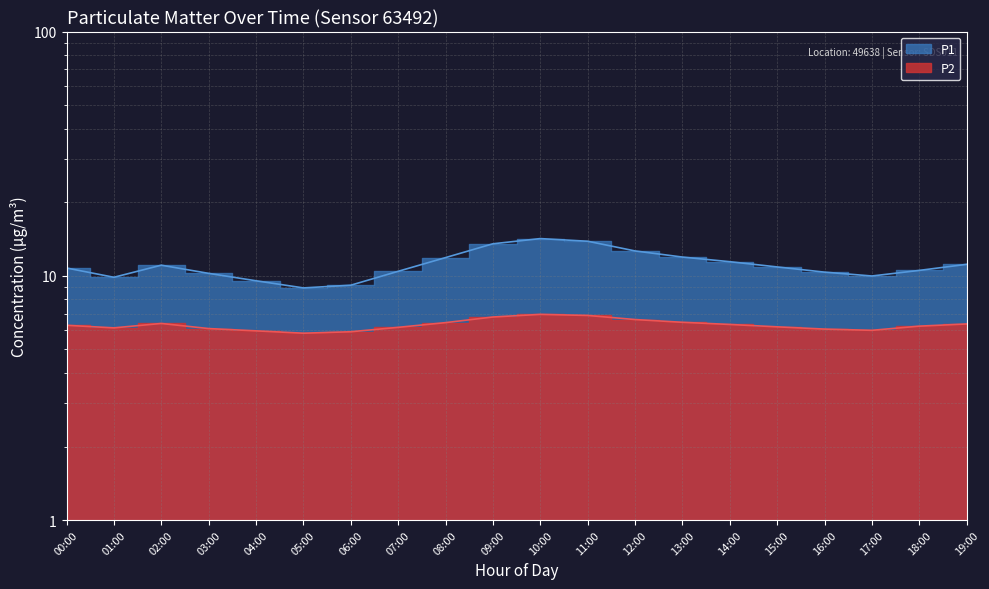

What is the label of the 12th point from the right?

08:00